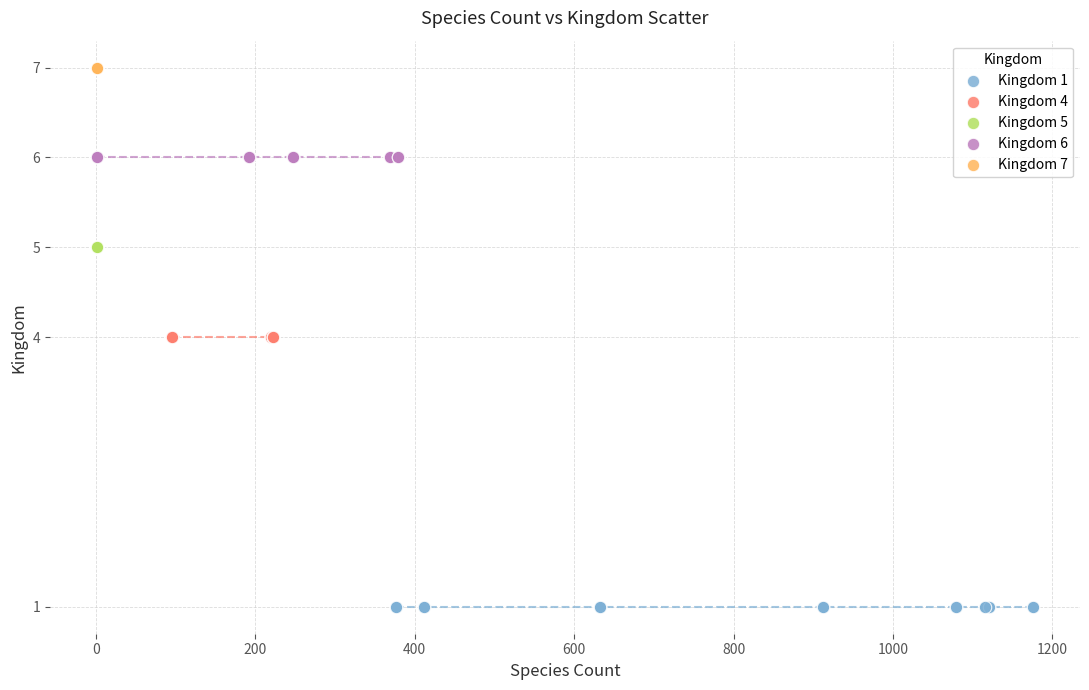

Which series reaches the minimum Y coordinate?

Kingdom 1